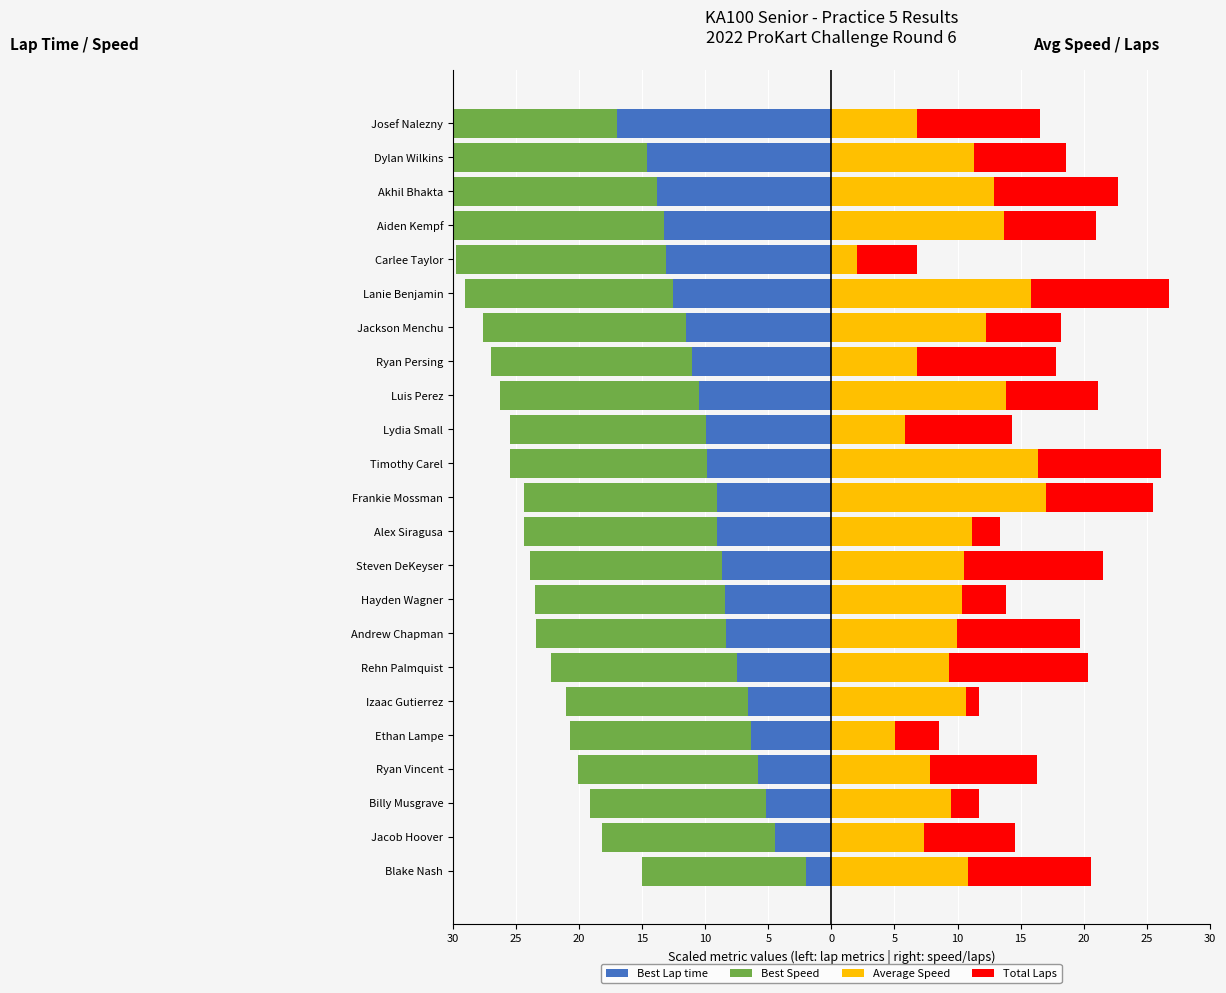

True or false: Average Speed has a value of 7.0 at Alex Siragusa.

False